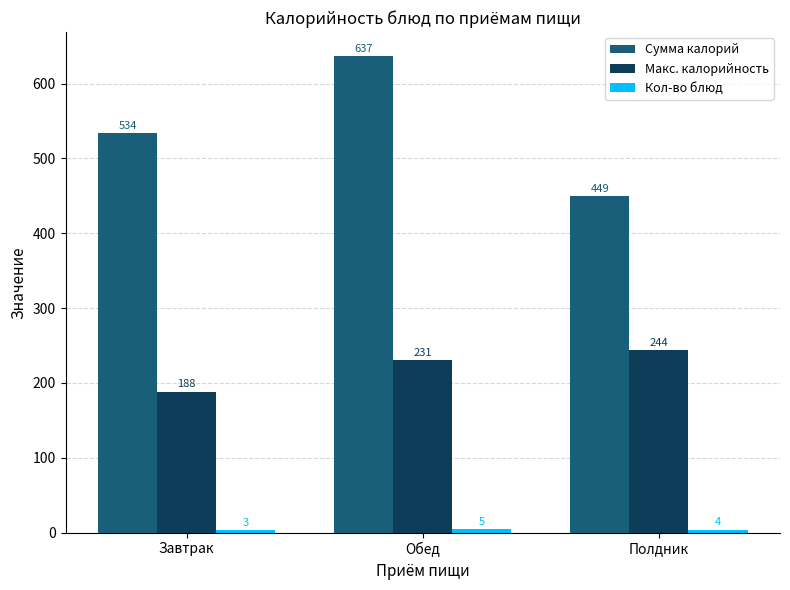

Read the Макс. калорийность value at Полдник.

244.3